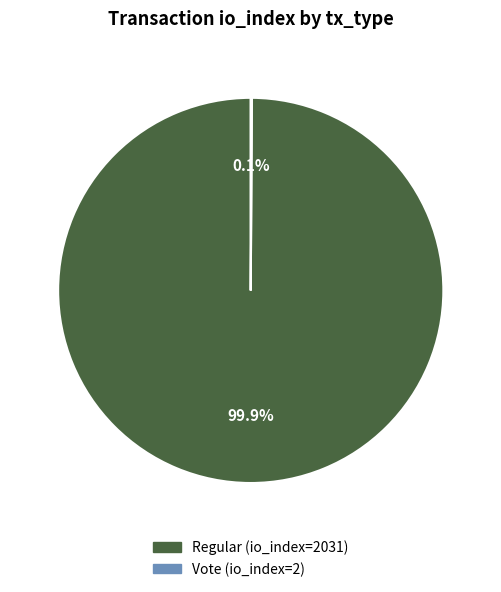

Which category has the biggest portion of the pie?

Regular (io_index=2031)